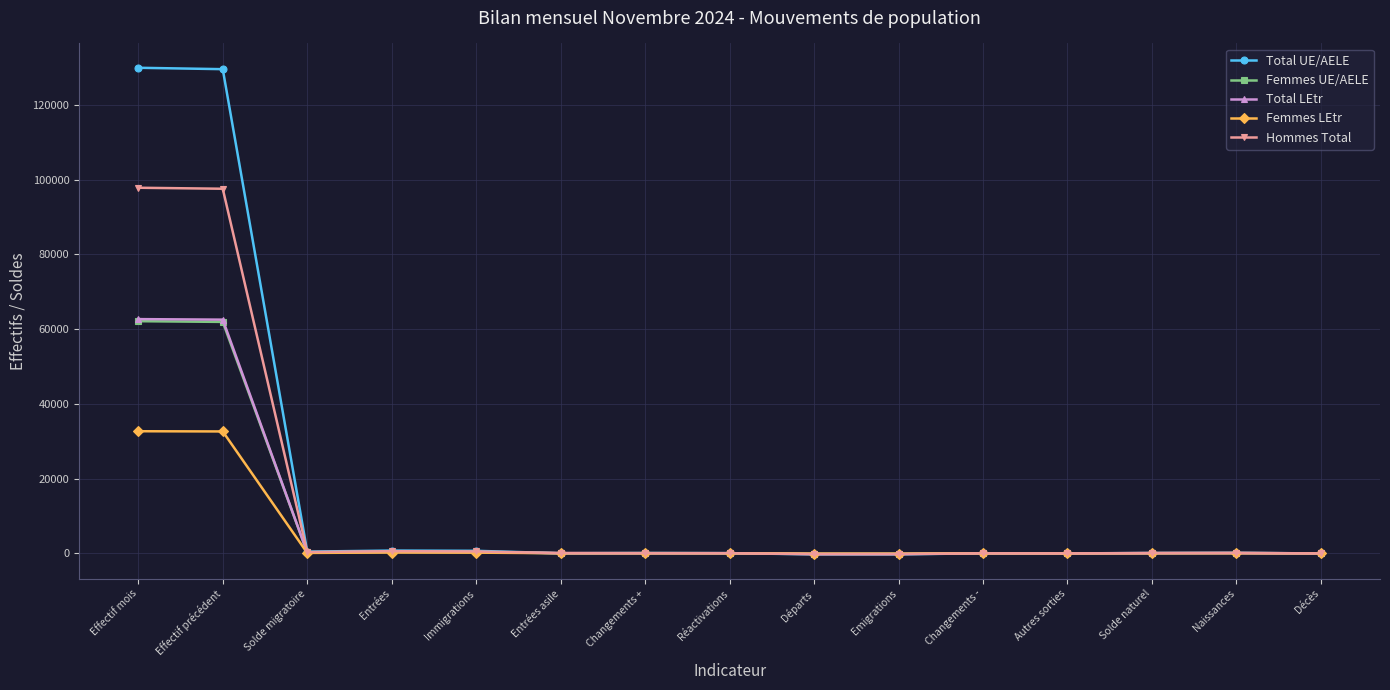

What is the value of the Total LEtr point at the 7th from the left?

24